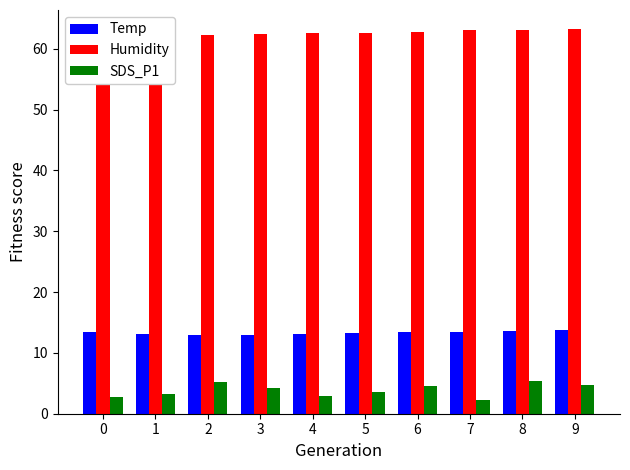

Which series has the widest spread of values?

SDS_P1